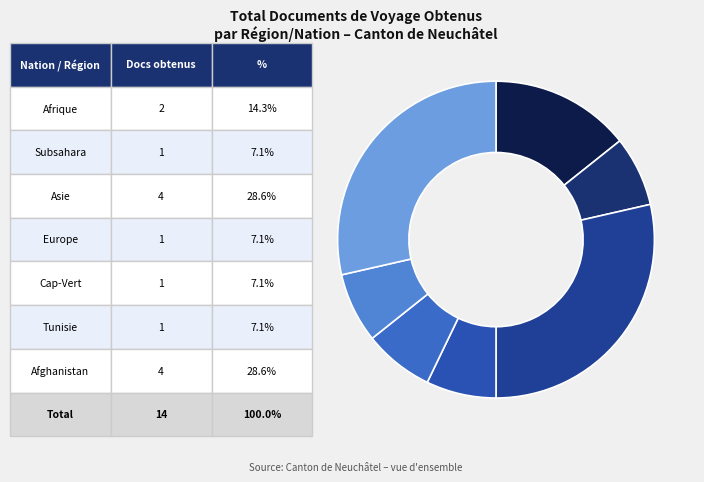

Count the number of slices in the pie.

7